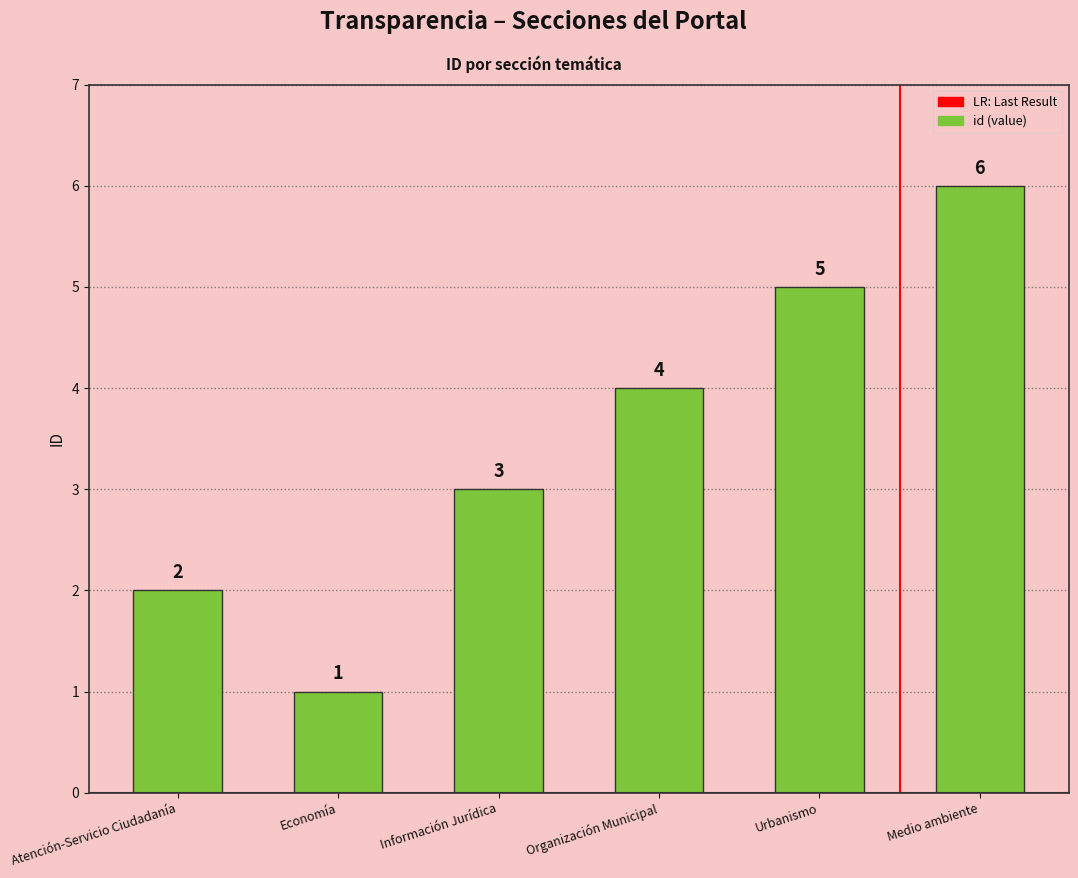

Are the bars grouped side by side (vs. stacked)?

No